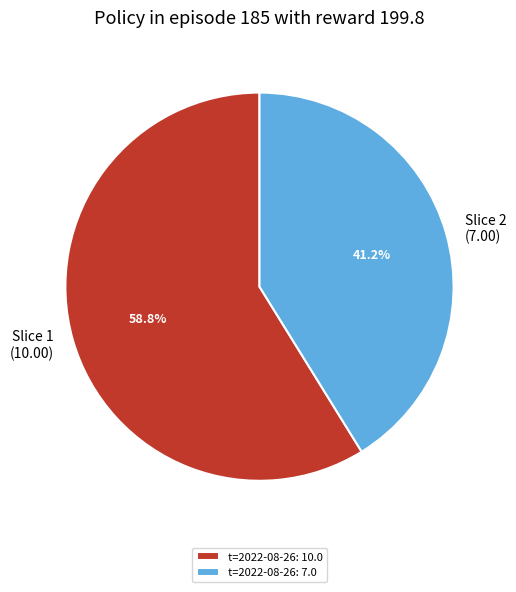

Which slice represents more than half of the pie?

t=2022-08-26: 10.0